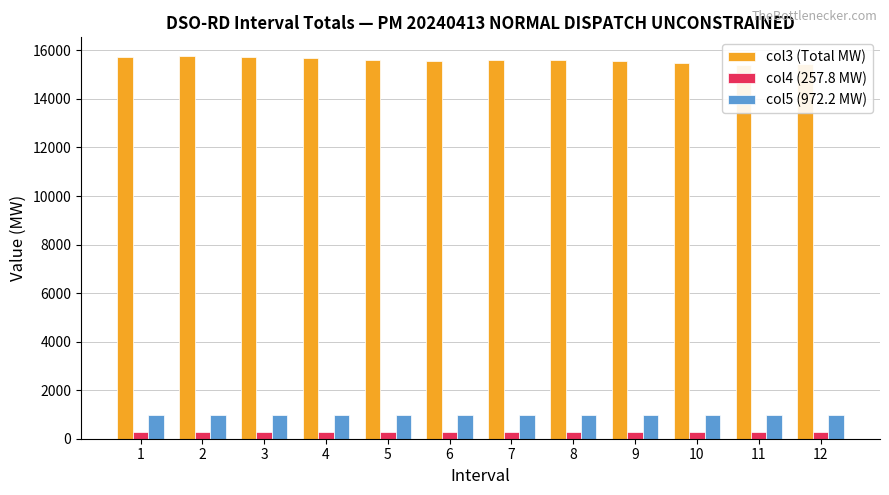

Reading left to right, list all the values displayed in this chart.

col3 (Total MW): 1=15709.5	2=15751.5	3=15739.5	4=15684.8	5=15624.4	6=15581.7	7=15610.6	8=15609.9	9=15574.9	10=15483.5	11=15417.2	12=15445.1
col4 (257.8 MW): 1=257.8	2=257.8	3=257.8	4=257.8	5=257.8	6=257.8	7=257.8	8=257.8	9=257.8	10=257.8	11=257.8	12=257.8
col5 (972.2 MW): 1=972.2	2=972.2	3=972.2	4=972.2	5=972.2	6=972.2	7=972.2	8=972.2	9=972.2	10=972.2	11=972.2	12=972.2